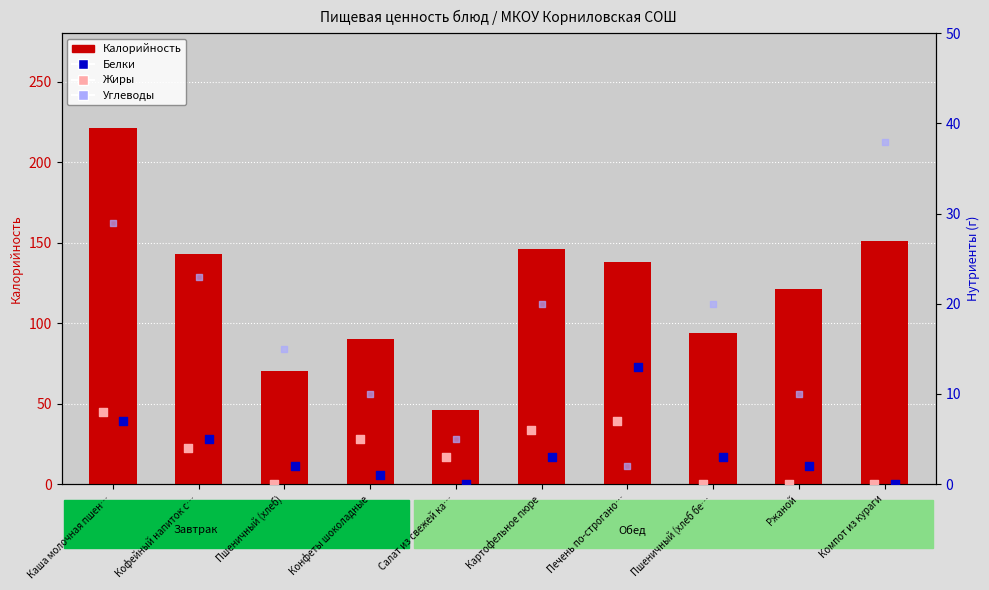

Which series has the largest Y range (max minus min)?

Калорийность